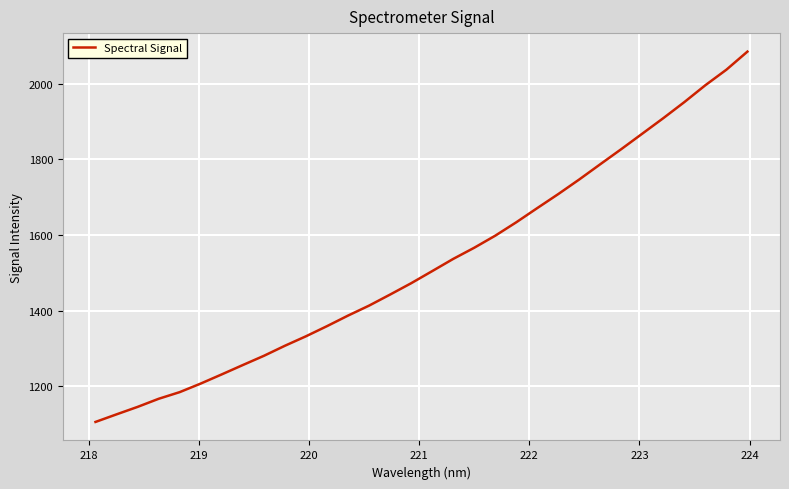

What is the difference between the maximum and minimum values?

980.8